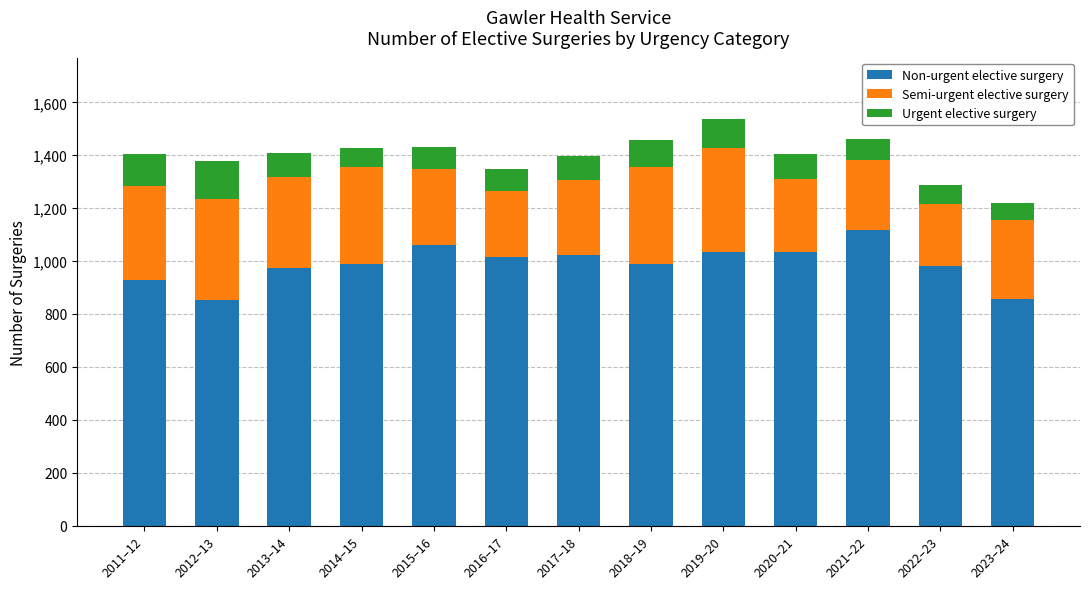

What is the sum of all Non-urgent elective surgery values?

12855